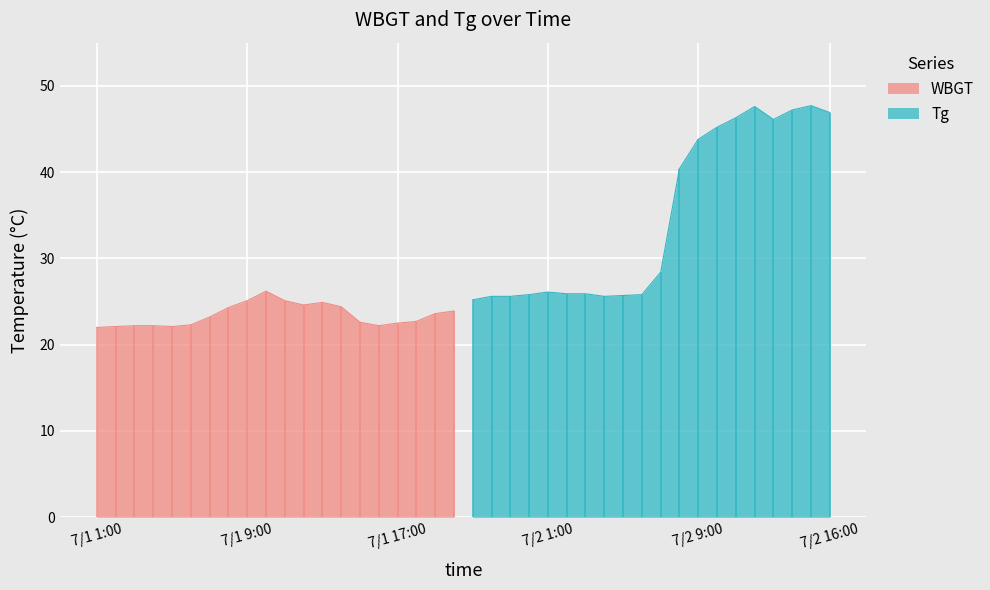

How many values in the WBGT series are below 24?

13